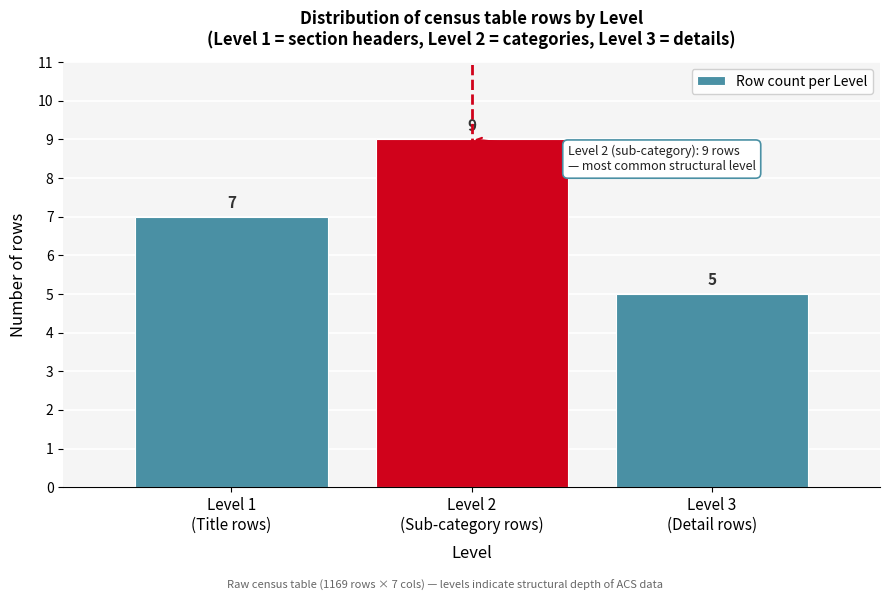

Reading right to left, what are all the values shown in this chart?

5	9	7